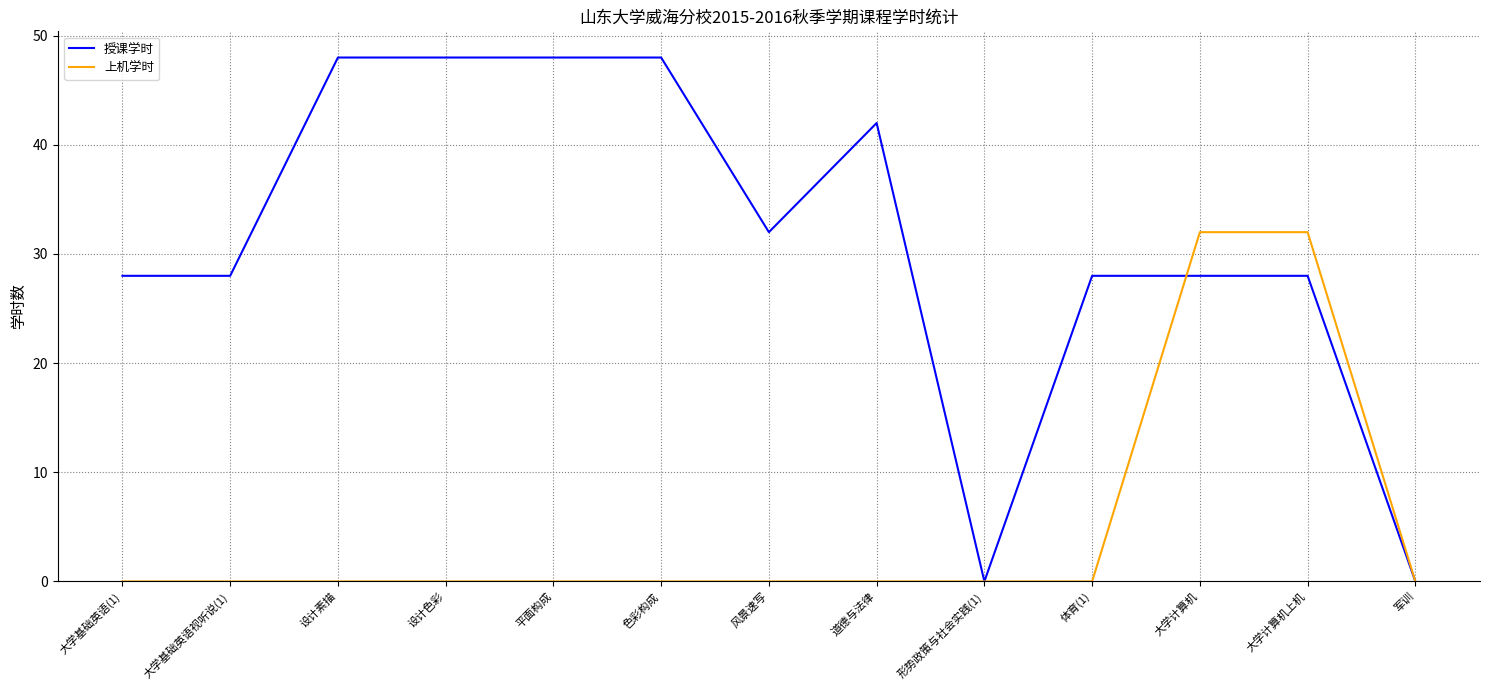

Rank the series by their maximum value, from highest to lowest.

授课学时, 上机学时